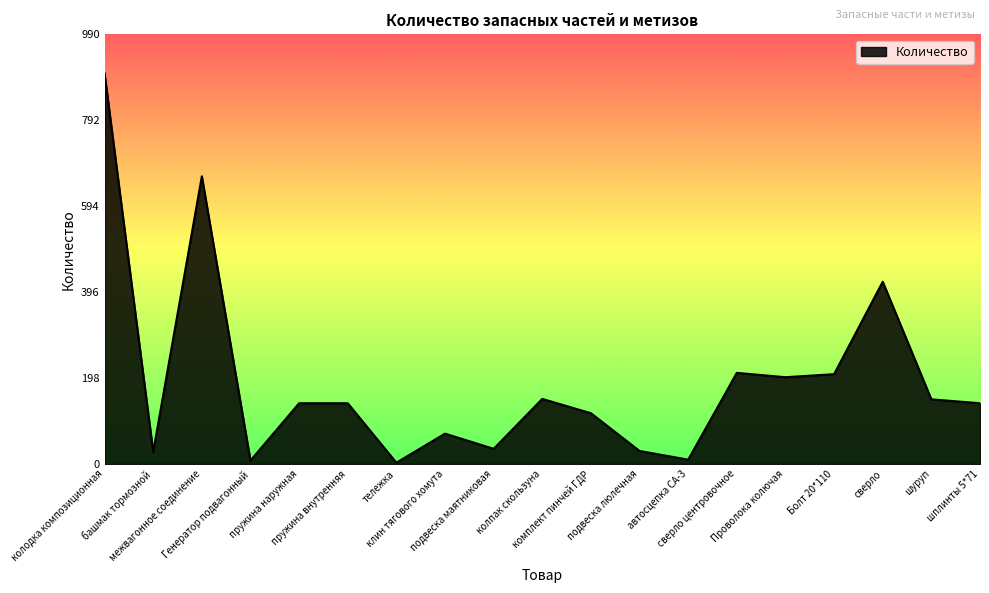

What is the difference between the values at Проволока колючая and пружина внутренняя?

60